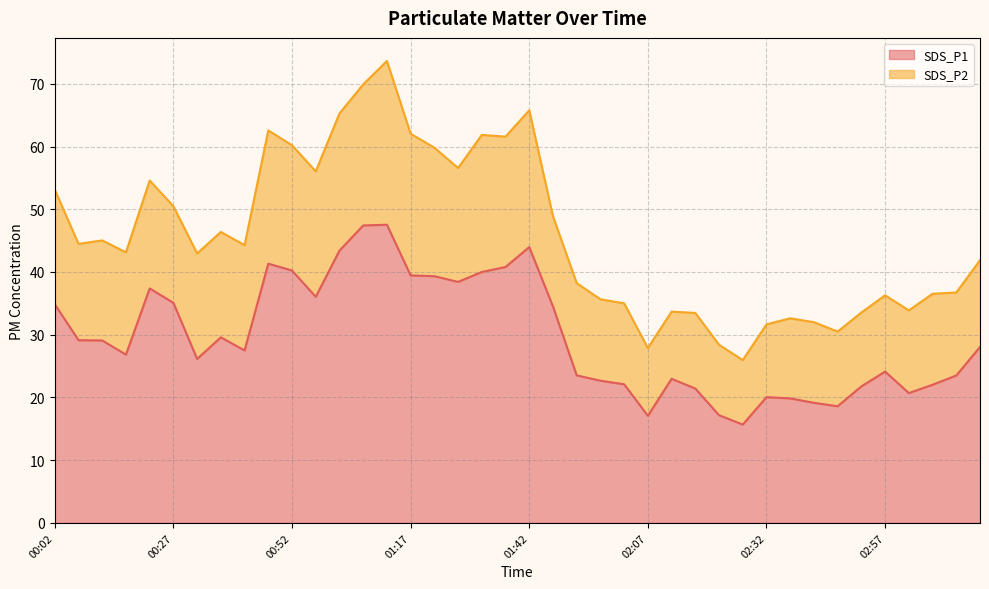

Reading right to left, what are all the values shown in this chart?

03:17=28.1	03:12=23.5	03:07=22.0	03:02=20.7	02:57=24.1	02:52=21.8	02:47=18.6	02:42=19.1	02:37=19.9	02:32=20.1	02:27=15.7	02:22=17.2	02:17=21.4	02:12=23.0	02:07=17.1	02:02=22.1	01:57=22.7	01:52=23.5	01:47=34.5	01:42=44.0	01:37=40.8	01:32=40.0	01:27=38.4	01:22=39.3	01:17=39.5	01:12=47.5	01:07=47.4	01:02=43.4	00:57=36.0	00:52=40.2	00:47=41.3	00:42=27.5	00:37=29.6	00:32=26.1	00:27=35.1	00:22=37.4	00:17=26.8	00:12=29.1	00:07=29.1	00:02=34.9